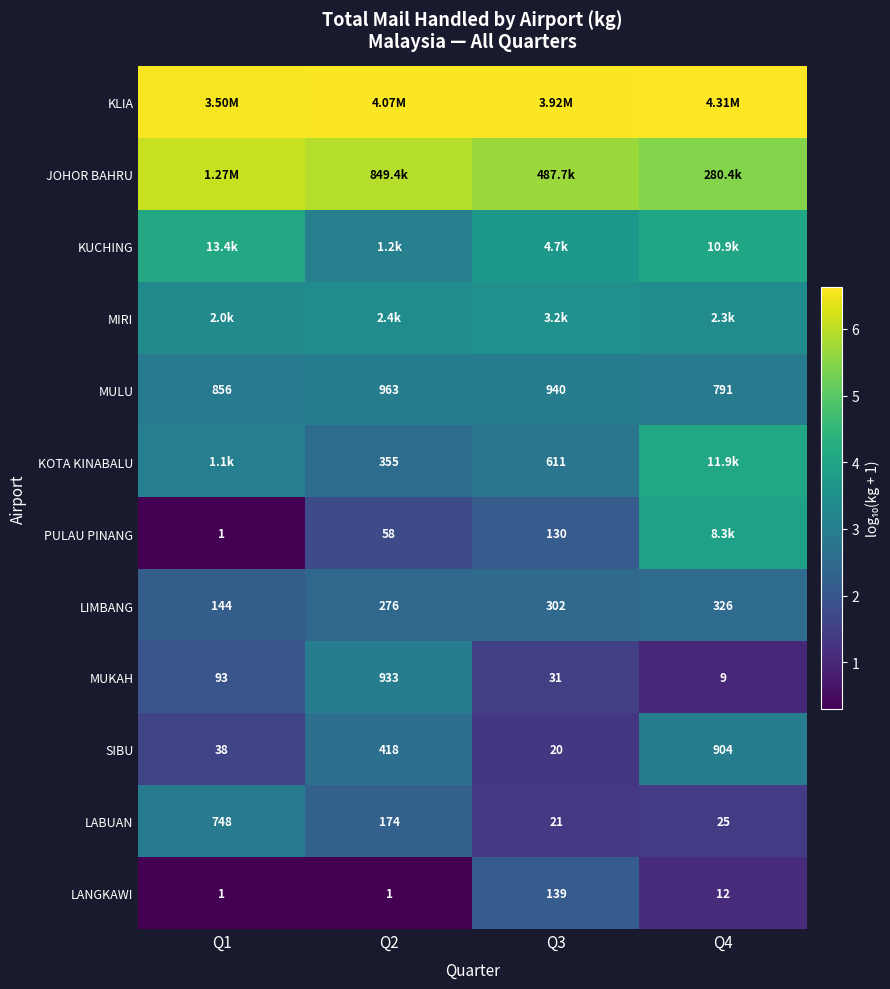

How many data points does each series have?

4